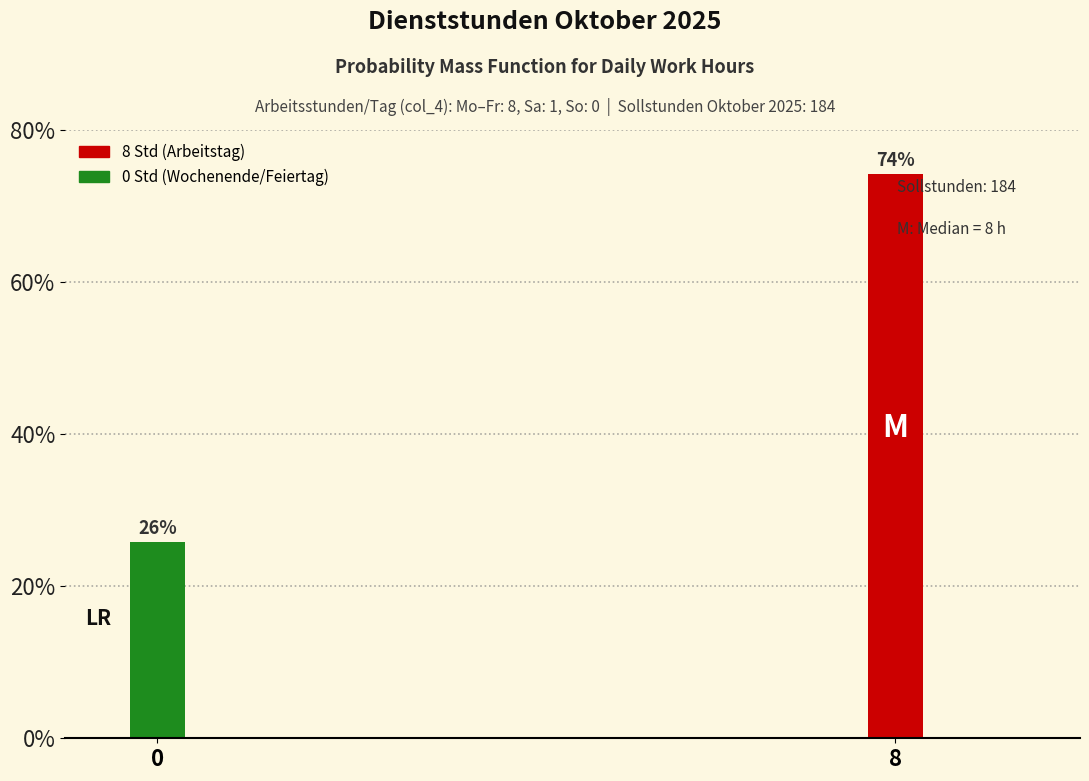

The chart shows a value of 128.0 at 8. True or false?

False